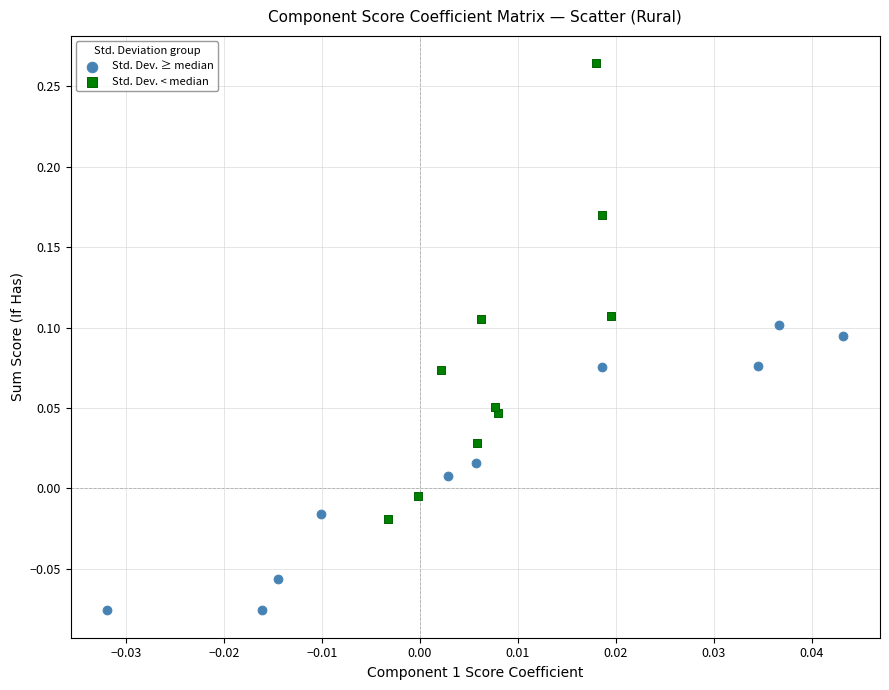

What are all the series names shown in the legend?

Std. Dev. ≥ median, Std. Dev. < median